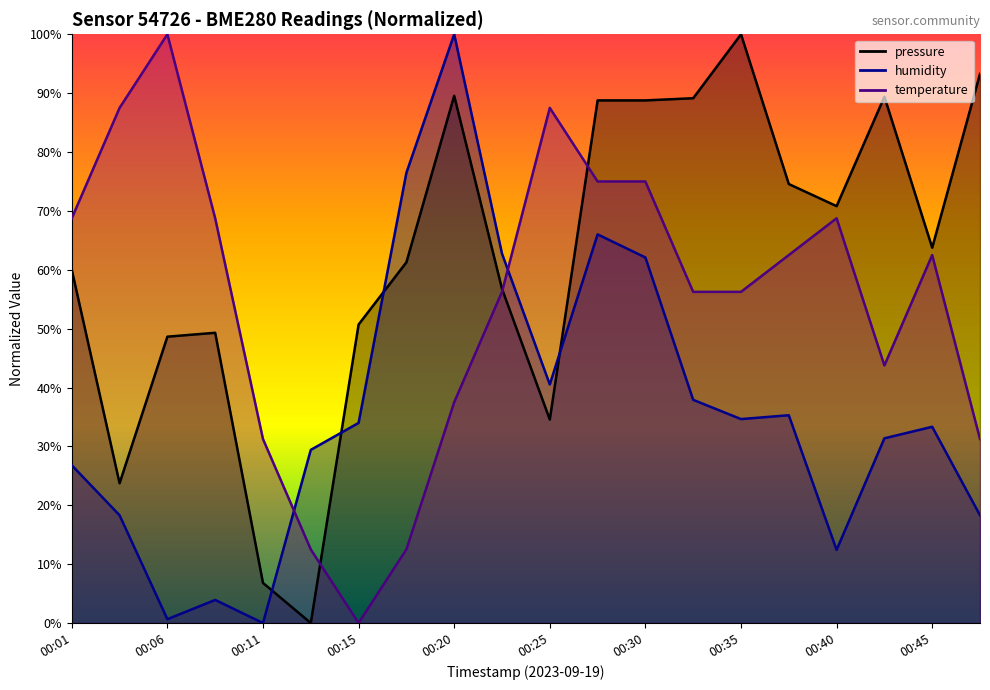

True or false: humidity has a value of 66.0 at 00:28.

True